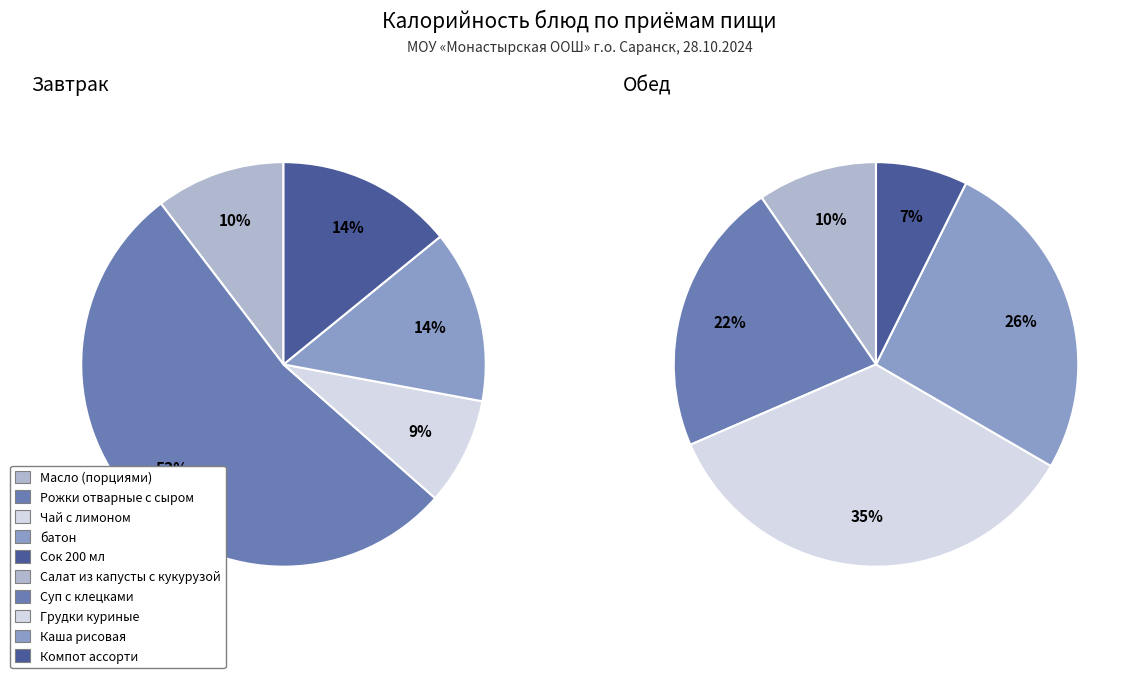

Which slice is the smallest?

Чай с лимоном